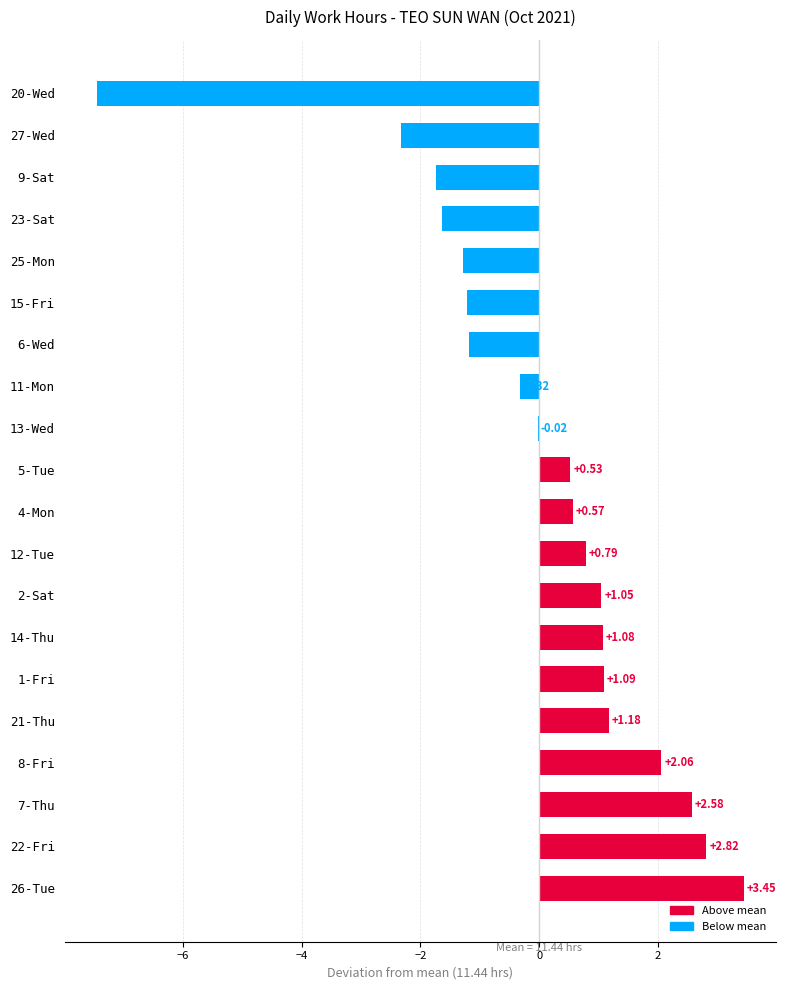

How many data points are above 0?

11